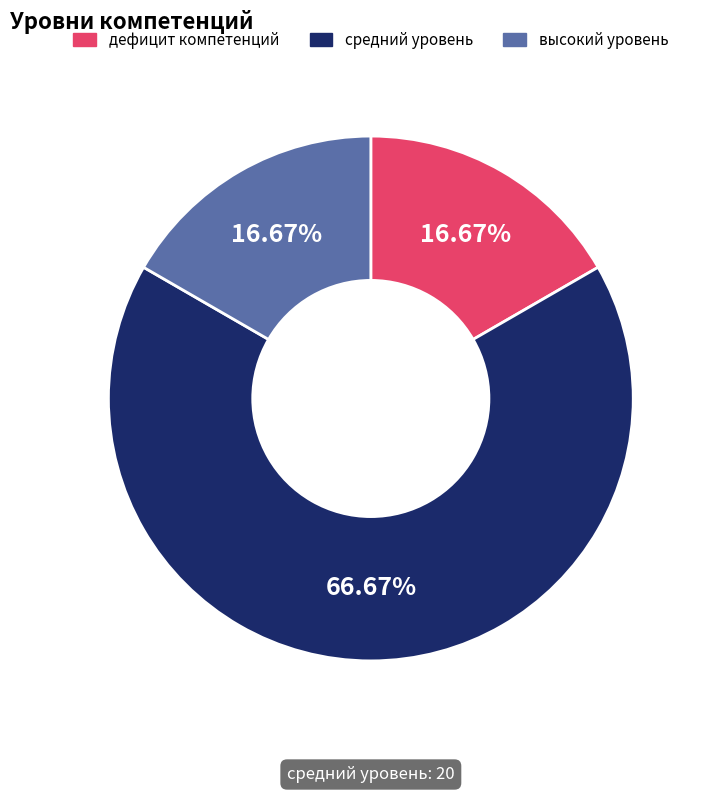

Do средний уровень and высокий уровень together represent more than half of the pie?

Yes